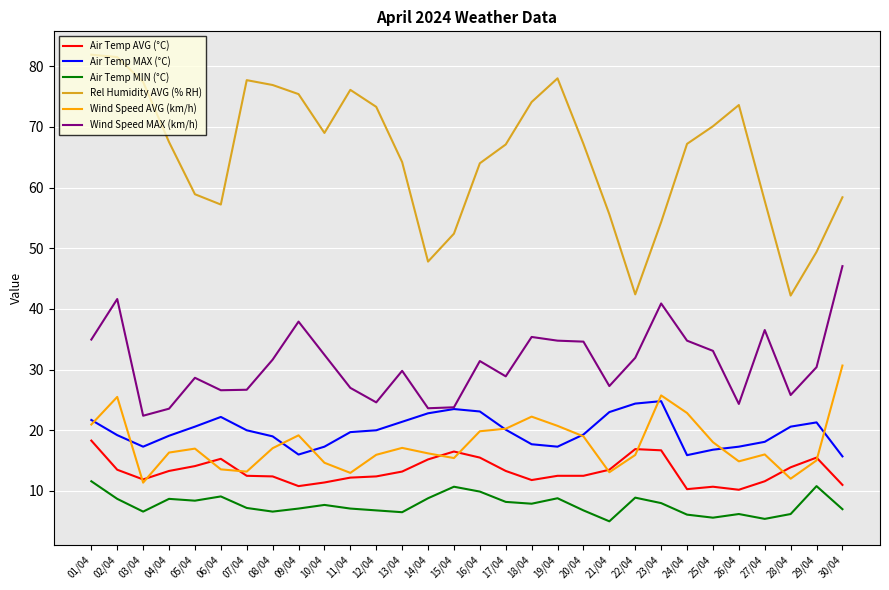

At which category does Rel Humidity AVG (% RH) reach its first local valley?

06/04